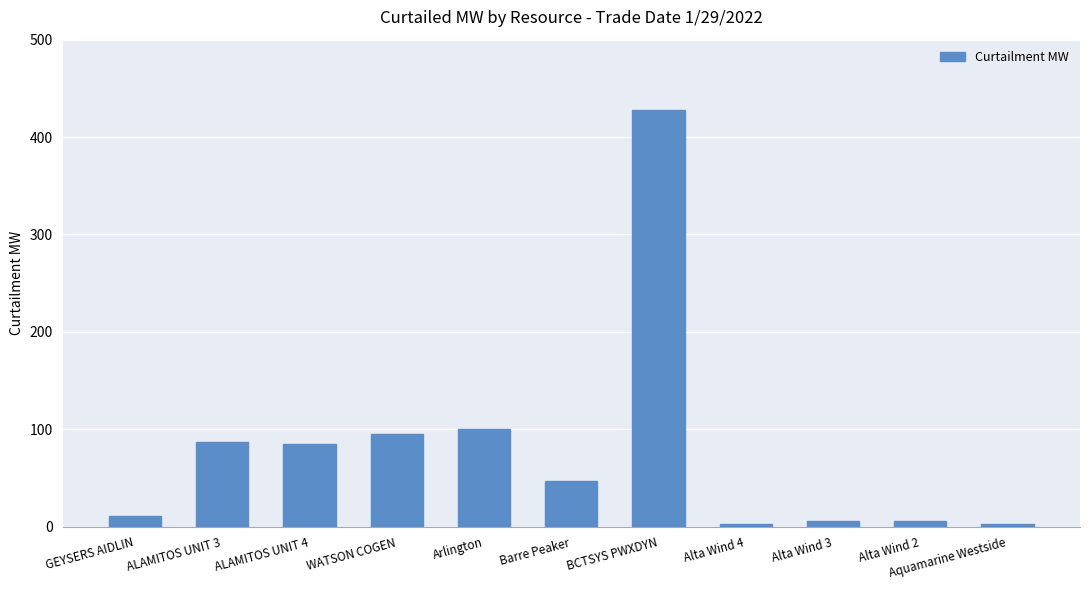

Count the number of categories in the chart.

11